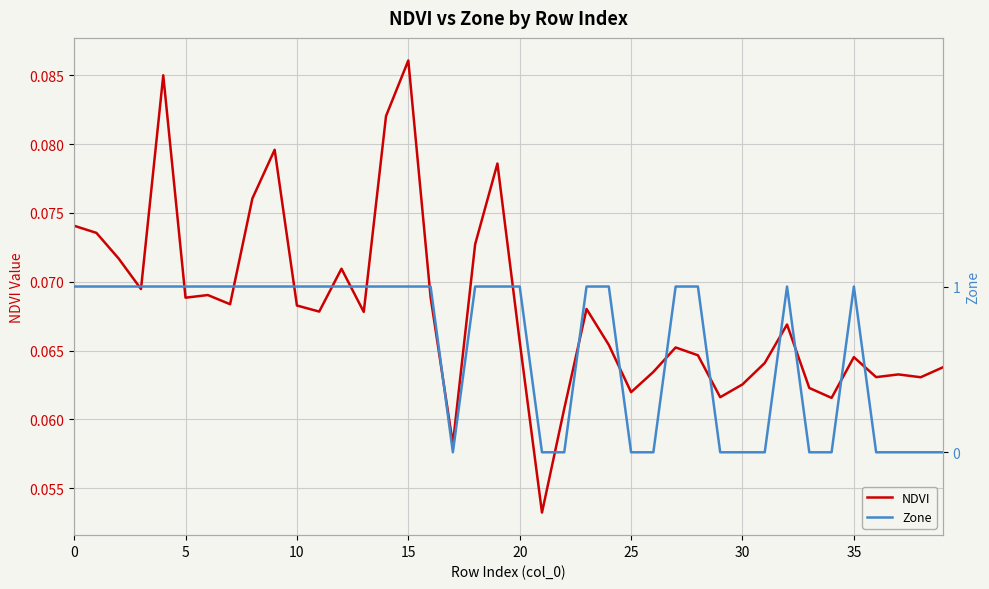

The NDVI series shows 0.0 at 15. True or false?

False